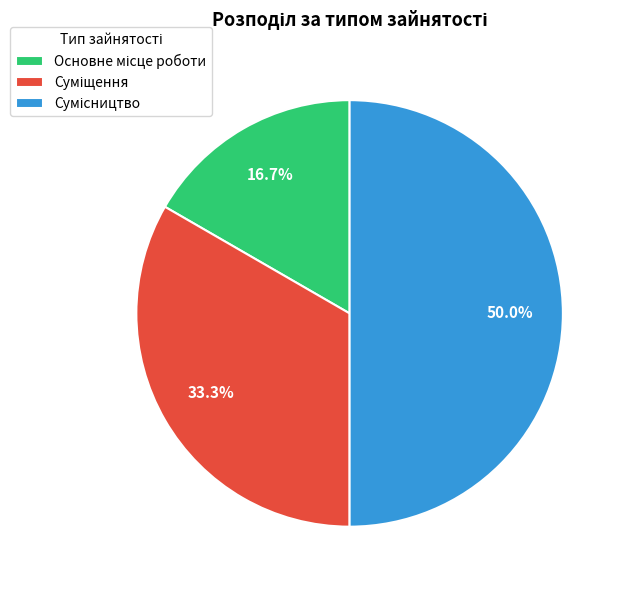

True or false: Основне місце роботи accounts for 3% of the total.

False